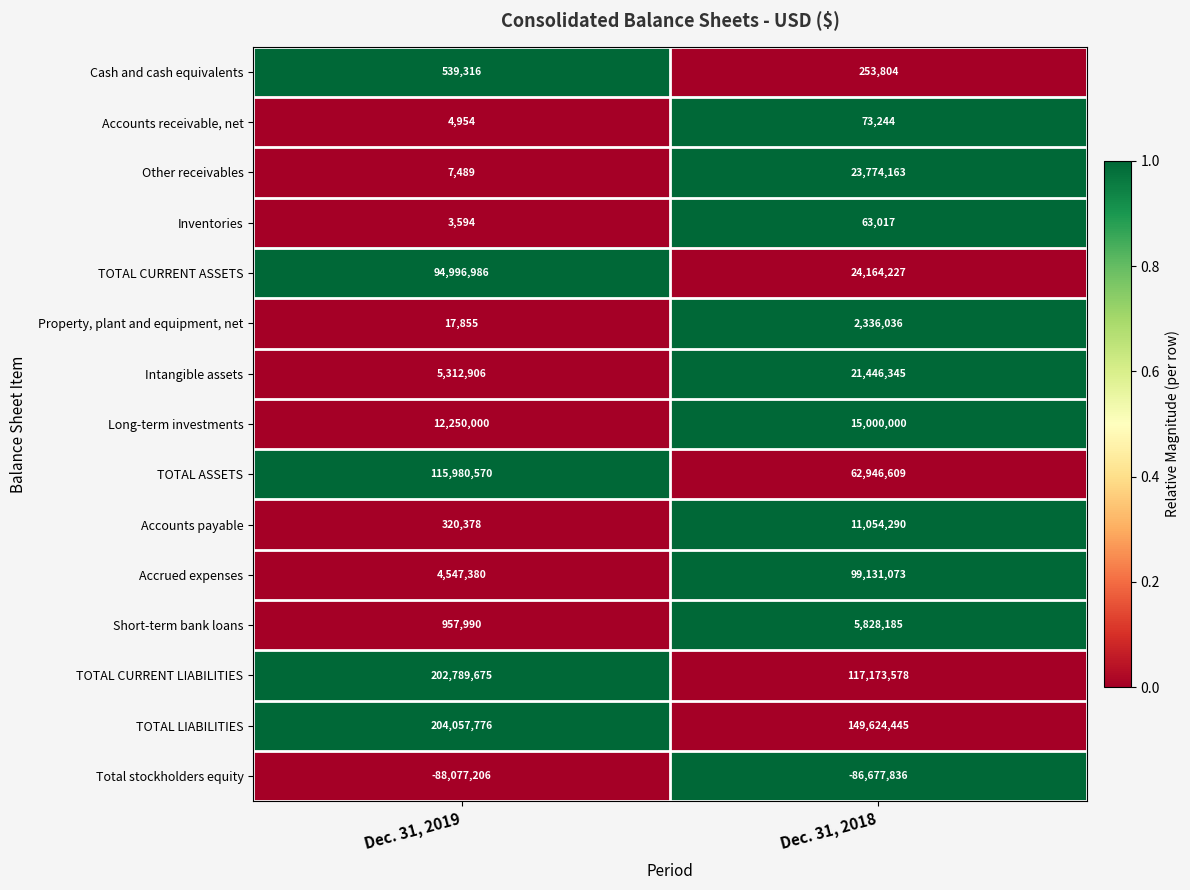

What is the spread (max minus min) of values at Dec. 31, 2019?

292134982